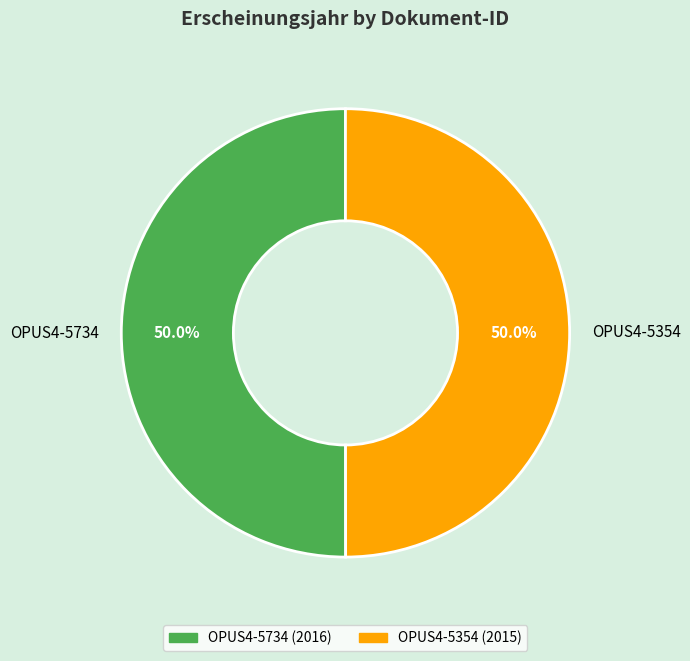

The OPUS4-5734 slice represents 43% of the pie. True or false?

False